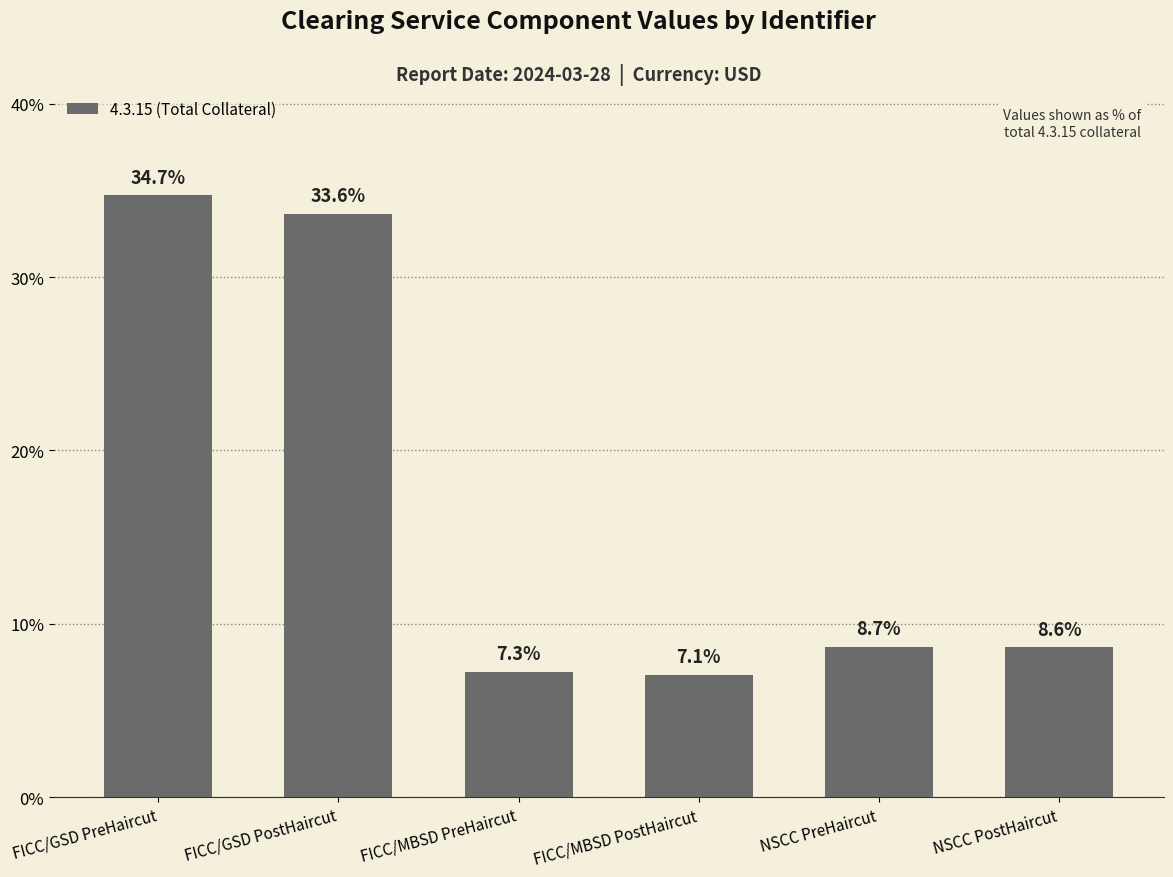

How many bars are there in total?

6